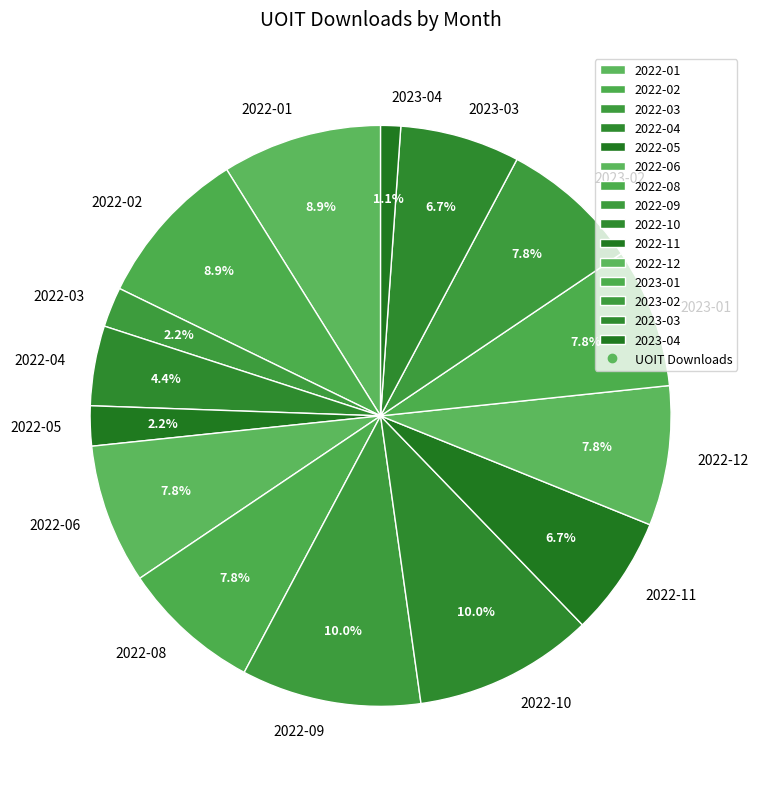

Is it true that 2022-01 is 1% of the pie?

False